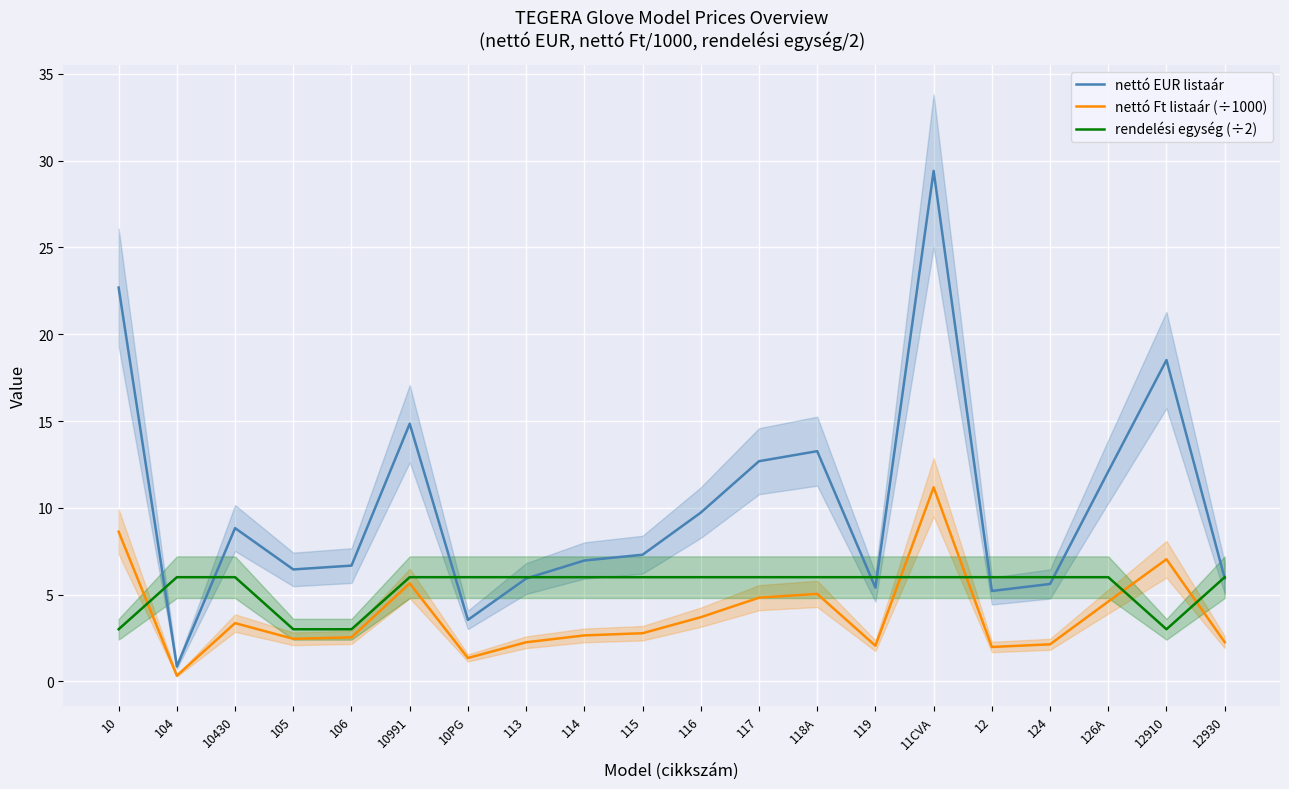

True or false: nettó Ft listaár (÷1000) has a value of 2.3 at 113.

True